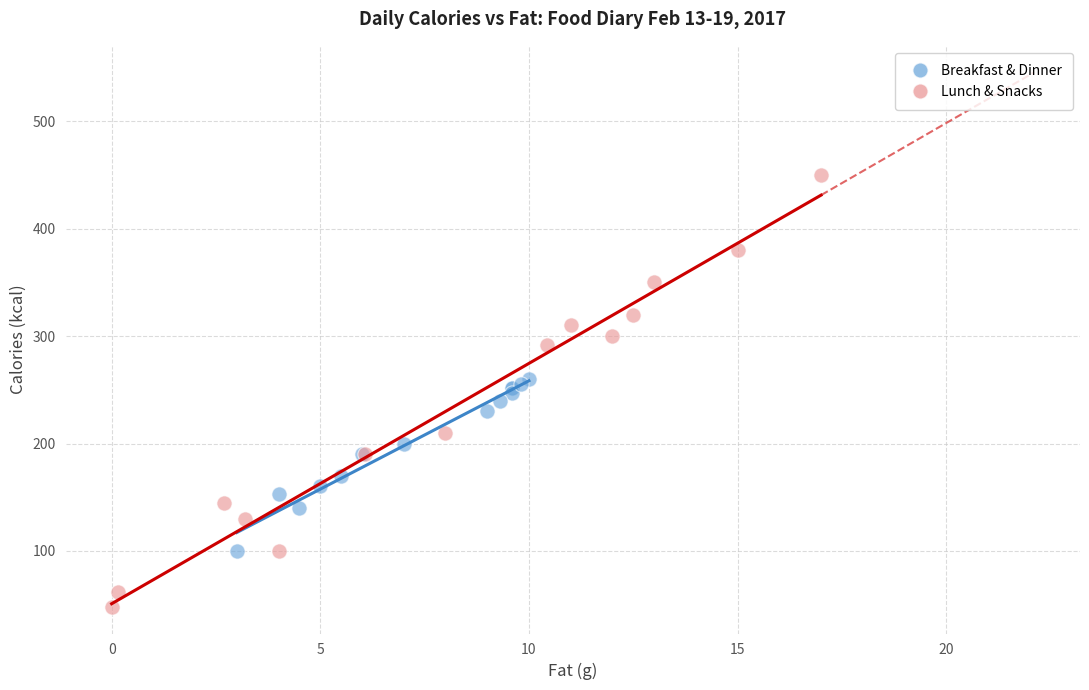

Which series reaches the minimum Y coordinate?

Lunch & Snacks